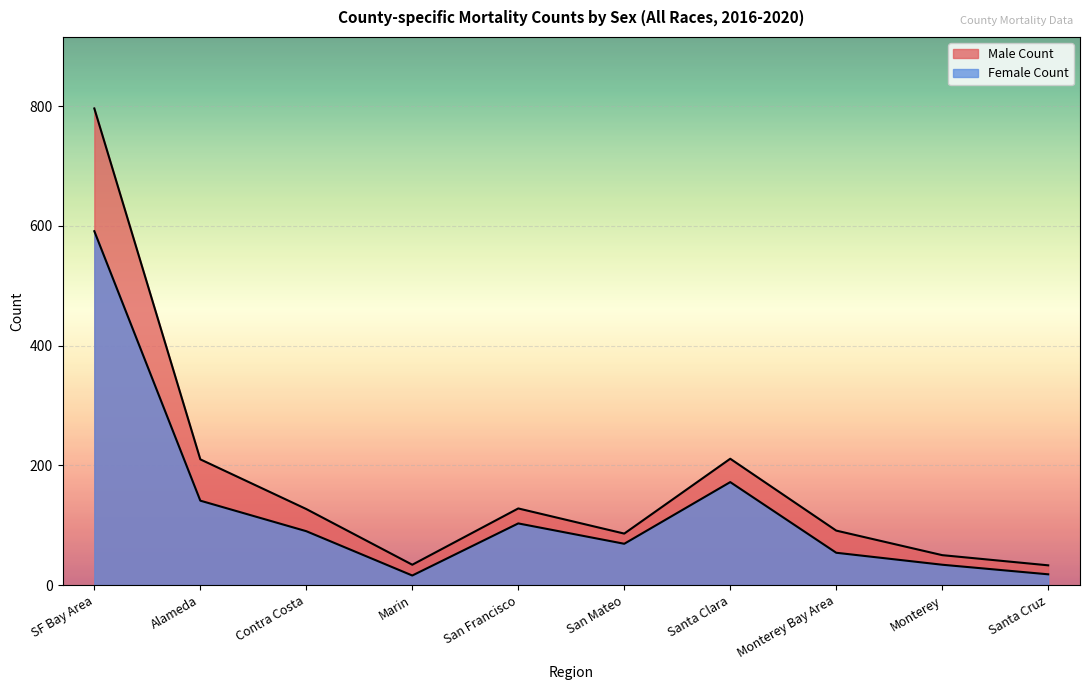

How many lines are shown in the chart?

2